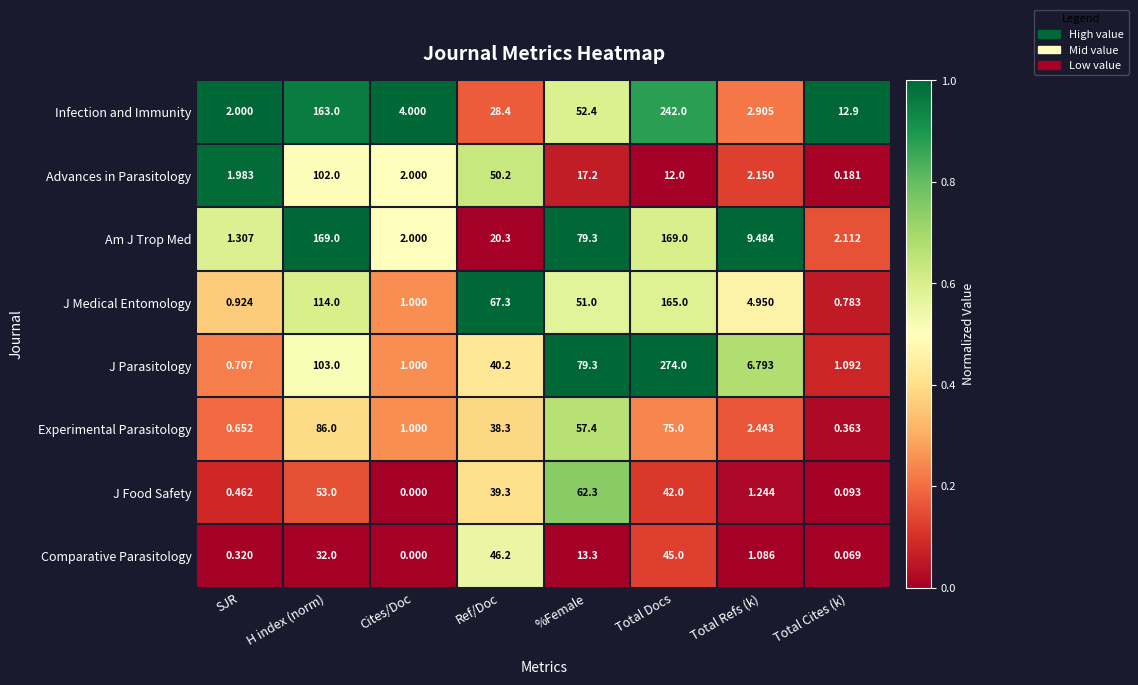

How many data points in Am J Trop Med are less than 20?

4